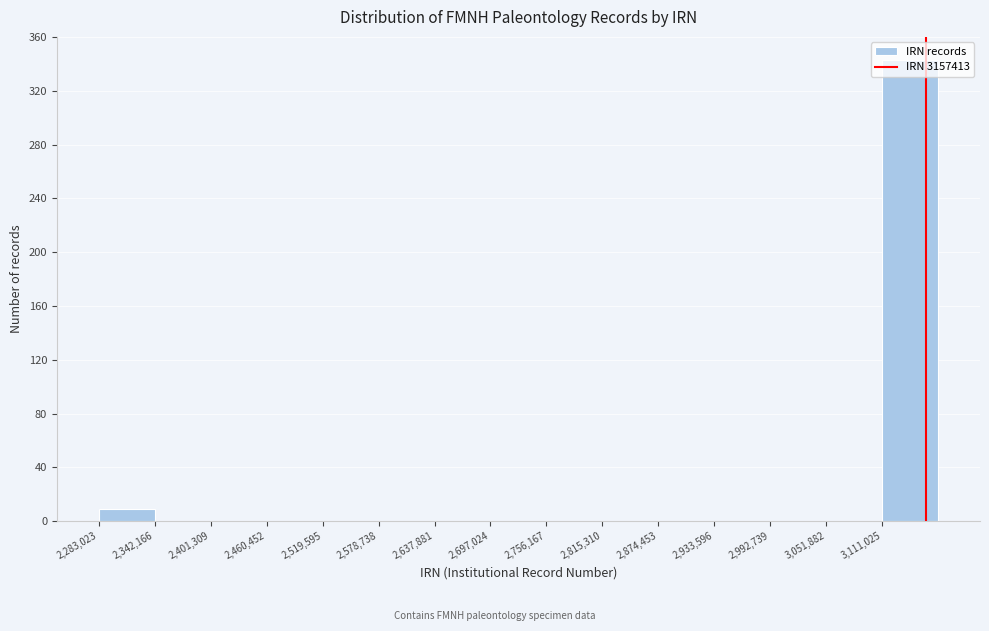

Reading left to right, list every bar in this chart as the range it spans on the x-axis followed by its height. Neither the bar edges nor the heights are printed on the chart, so give them approximately, as read against the axes.

2280000 to 2340000: 10
2340000 to 2400000: 0
2400000 to 2460000: 0
2460000 to 2520000: 0
2520000 to 2580000: 0
2580000 to 2640000: 0
2640000 to 2700000: 0
2700000 to 2760000: 0
2760000 to 2820000: 0
2820000 to 2870000: 0
2870000 to 2930000: 0
2930000 to 2990000: 0
2990000 to 3050000: 0
3050000 to 3110000: 0
3110000 to 3170000: 345